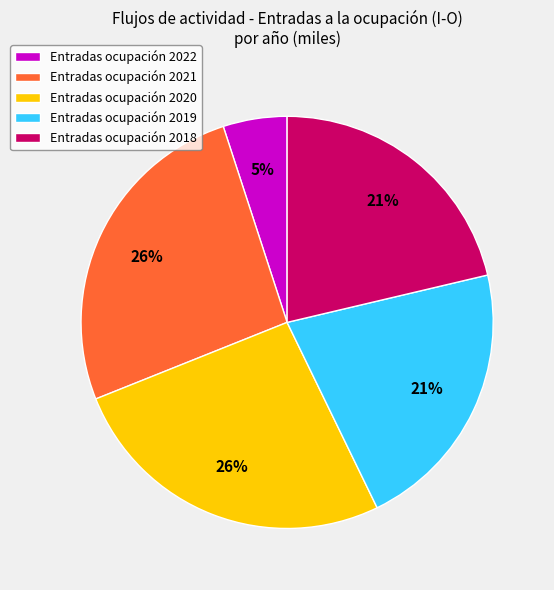

To the nearest percent, what is the average slice percentage?

20%